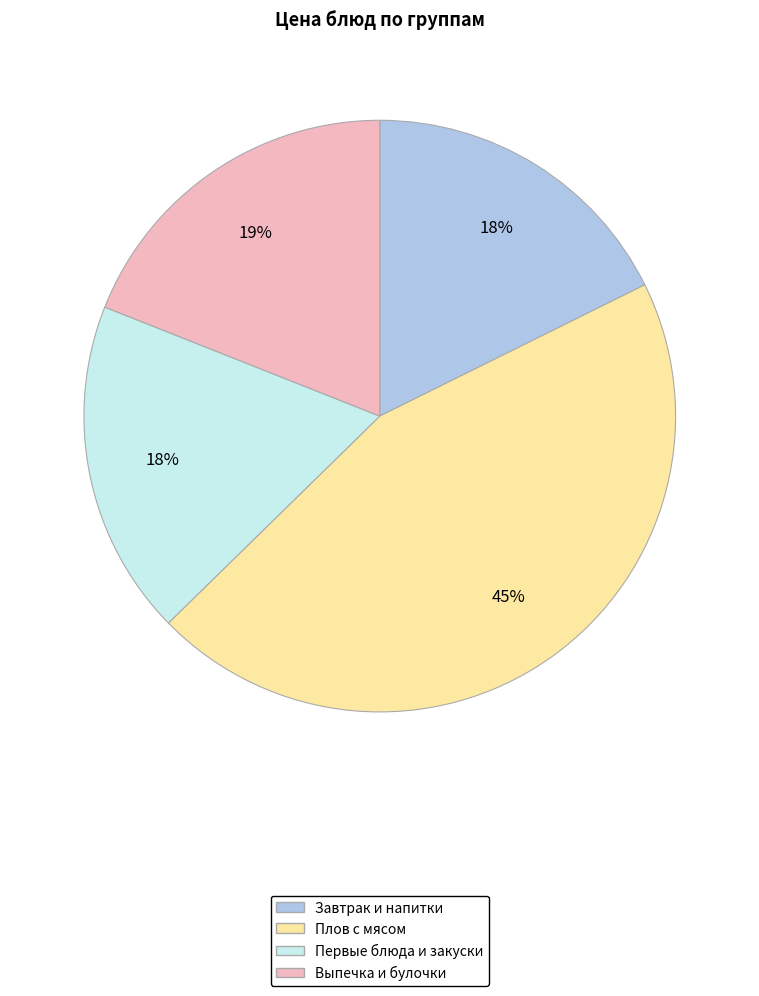

To the nearest percent, what is the difference between the largest and smallest slice percentages?

27%